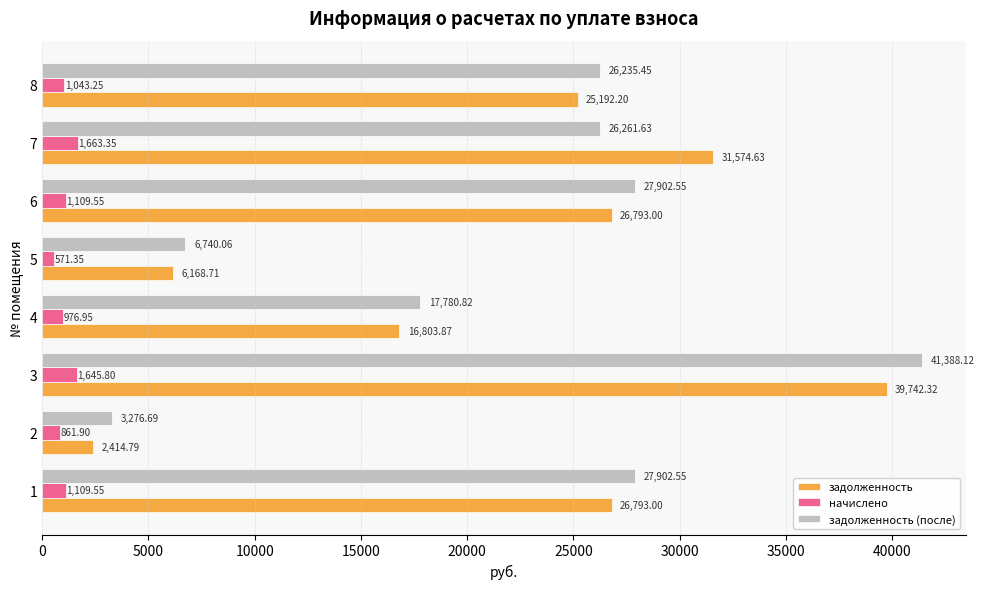

At 7, list the series in order from smallest to largest.

начислено, задолженность (после), задолженность